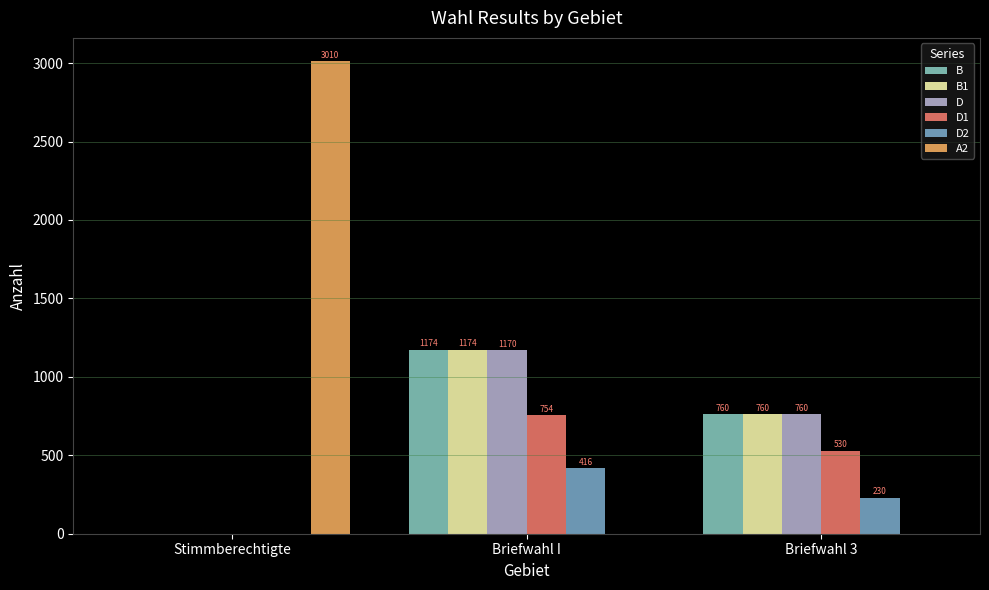

Does the chart contain stacked bars?

No